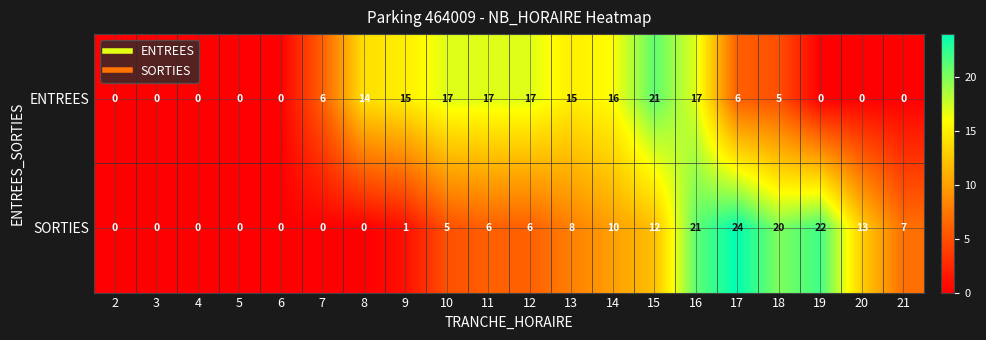

Which series changed the most between 17 and 20?

SORTIES